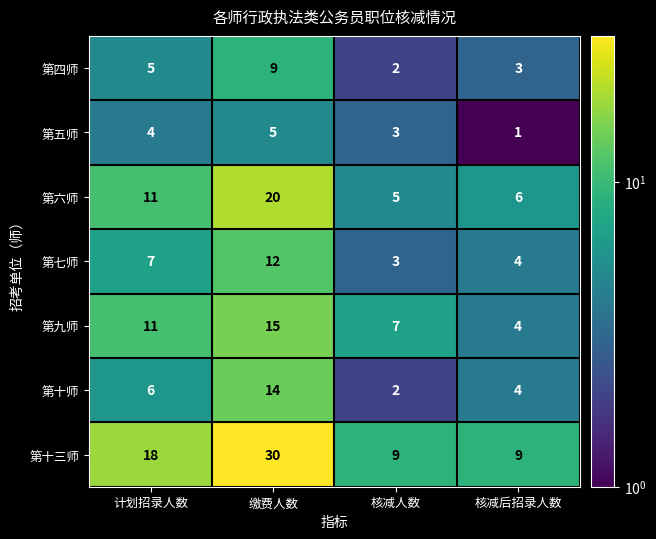

List the labels in order of 第十师 value, largest first.

缴费人数, 计划招录人数, 核减后招录人数, 核减人数